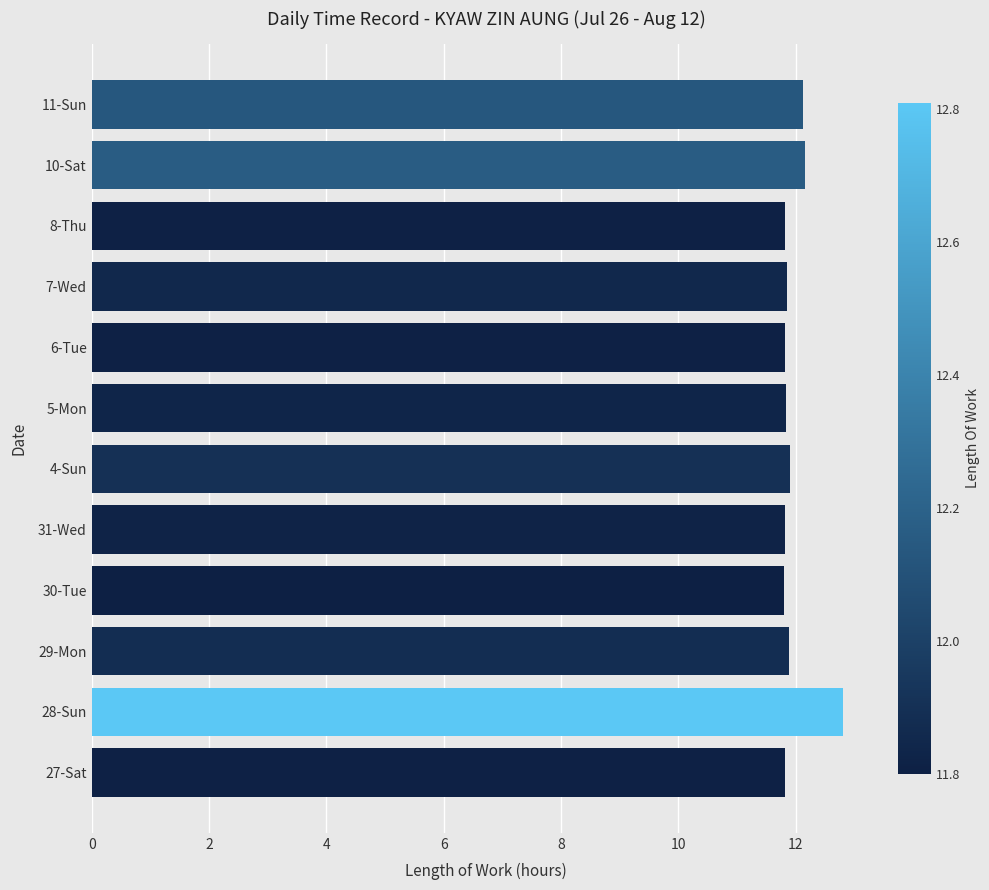

How many data points does each series have?

12